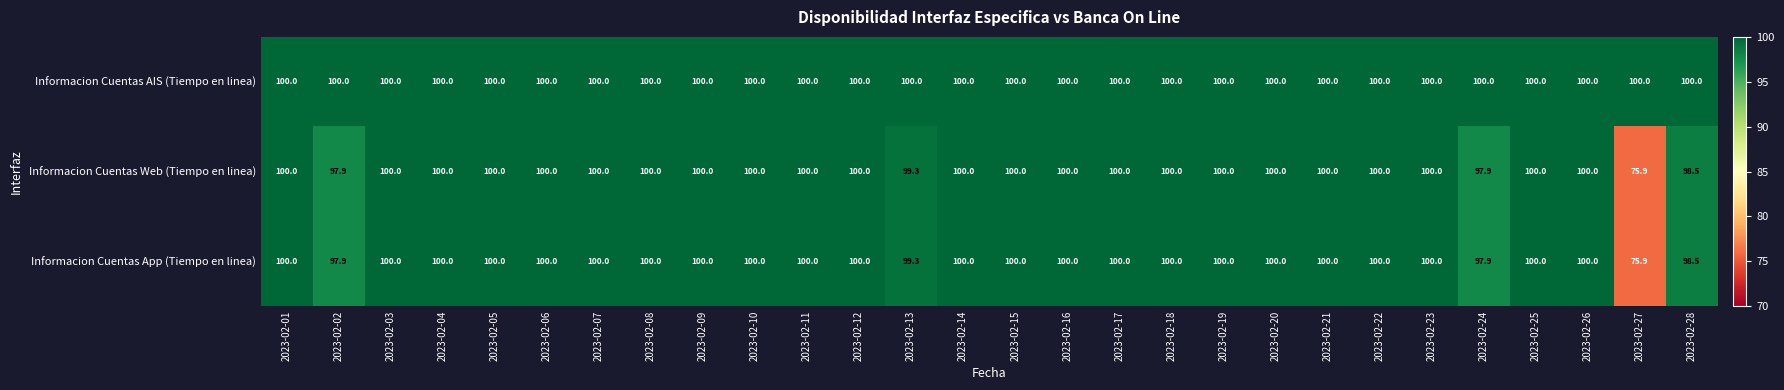

How many categories are shown in the chart?

28